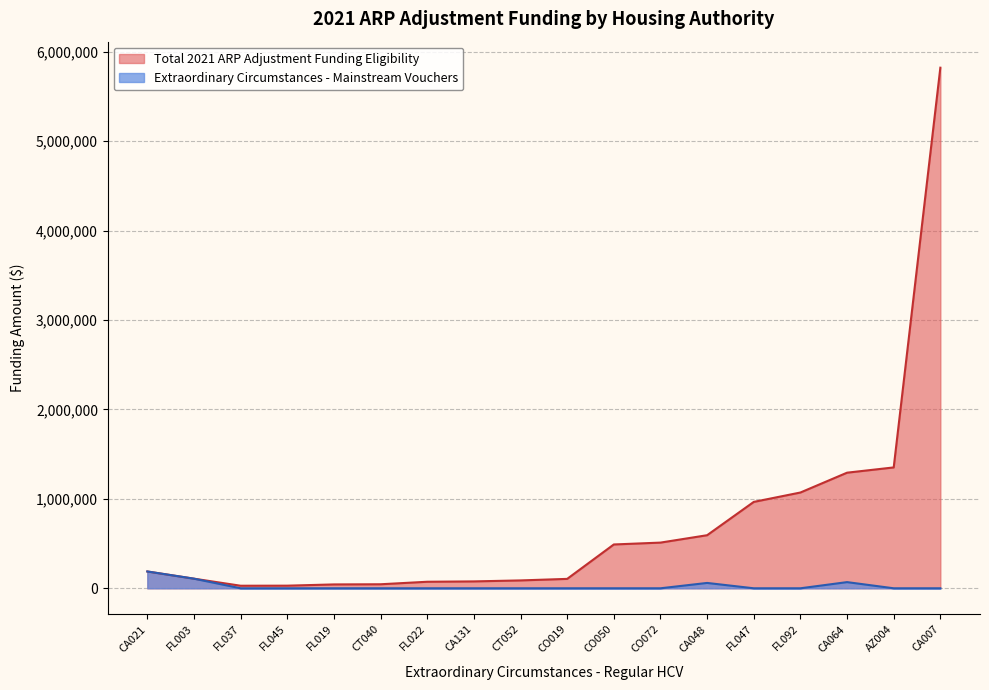

How many data points does each series have?

18